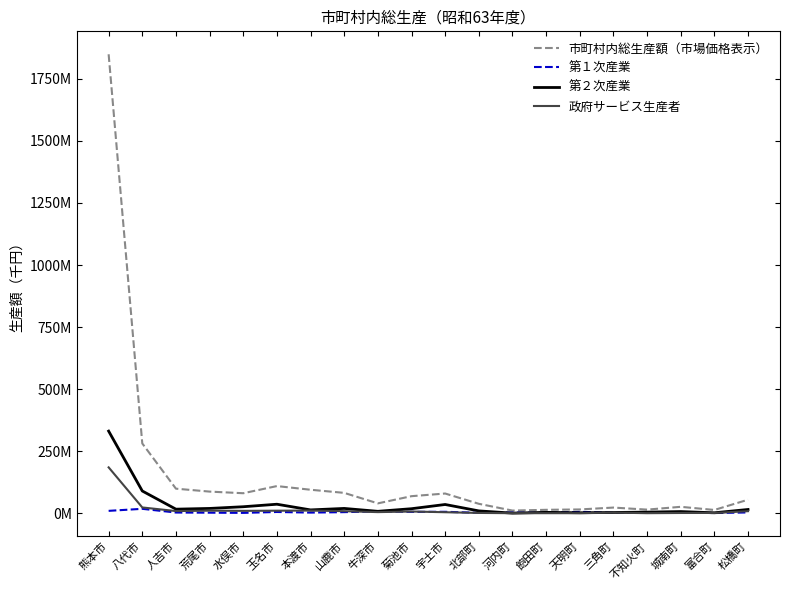

Is the value of 第１次産業 at 松橋町 greater than the value of 第２次産業 at 玉名市?

No